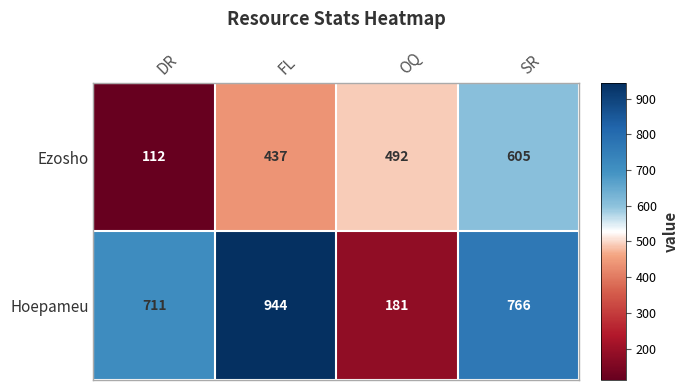

List the series in order of their peak value, highest first.

Hoepameu, Ezosho